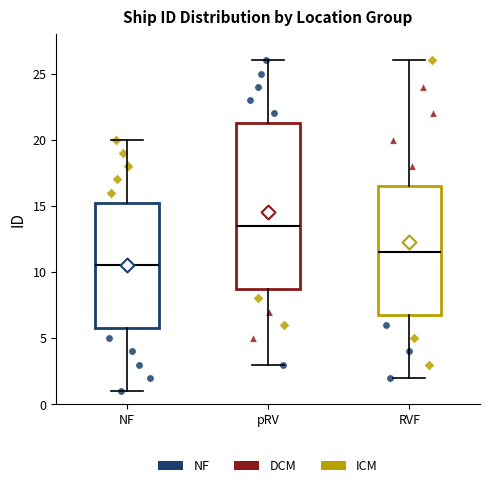

Reading left to right, read every box against the y-axis: the position of its median line, the range the box covers, and the ends of its whiskers. The values are not printed on the chart, so give them approximately, as read against the axis.

NF: median 10.5, box 6.0 to 15.5, whiskers 1.0 to 20.0
pRV: median 13.5, box 9.0 to 21.5, whiskers 3.0 to 26.0
RVF: median 11.5, box 7.0 to 16.5, whiskers 2.0 to 26.0